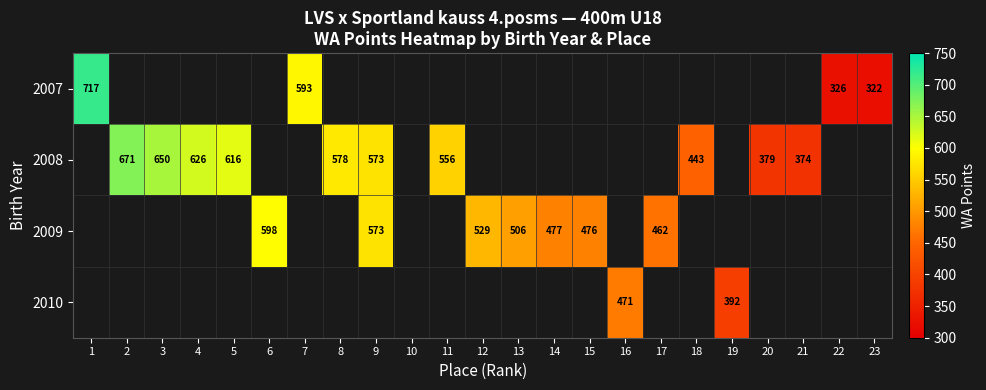

The value of 2007 at 7 is 593. True or false?

True